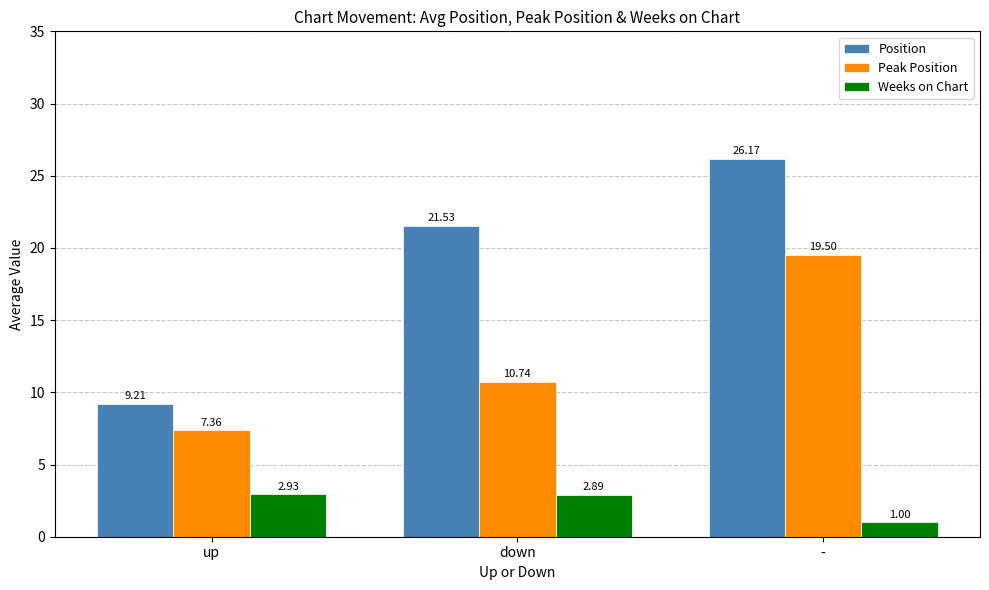

Which series has the largest total across all categories?

Position